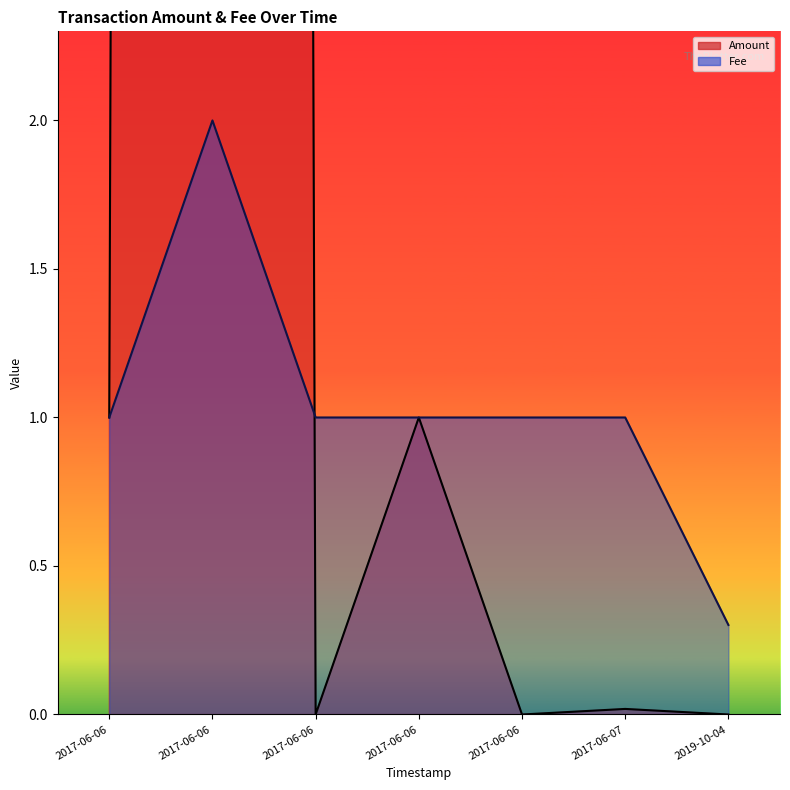

Which series ends up on top after the final intersection of Fee and Amount?

Amount